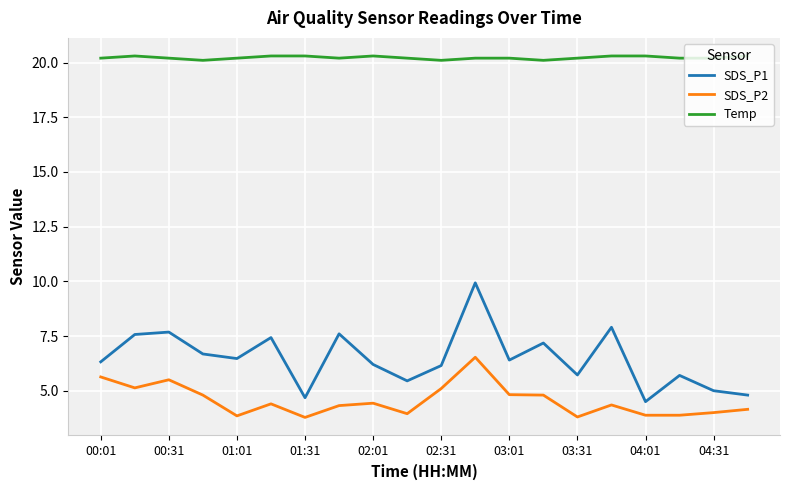

What is the smallest value displayed?

3.8